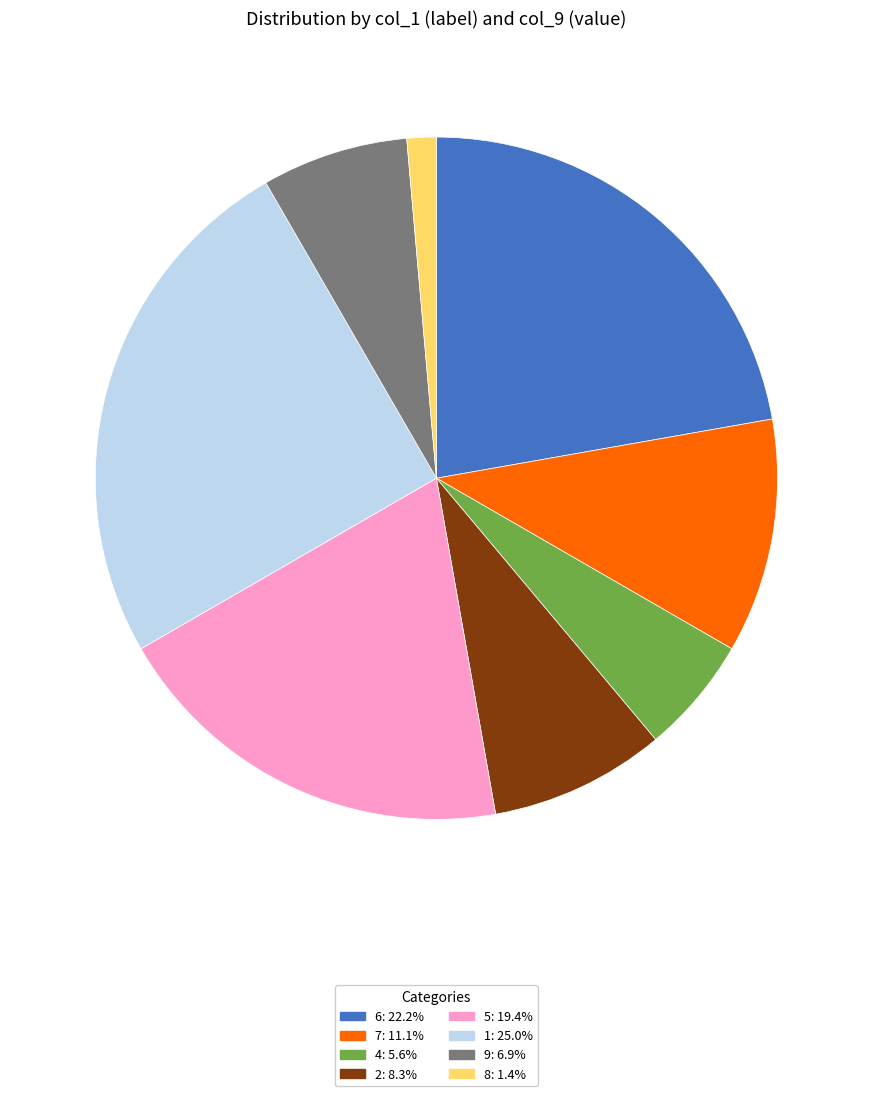

Is there any slice that represents more than half of the pie?

No